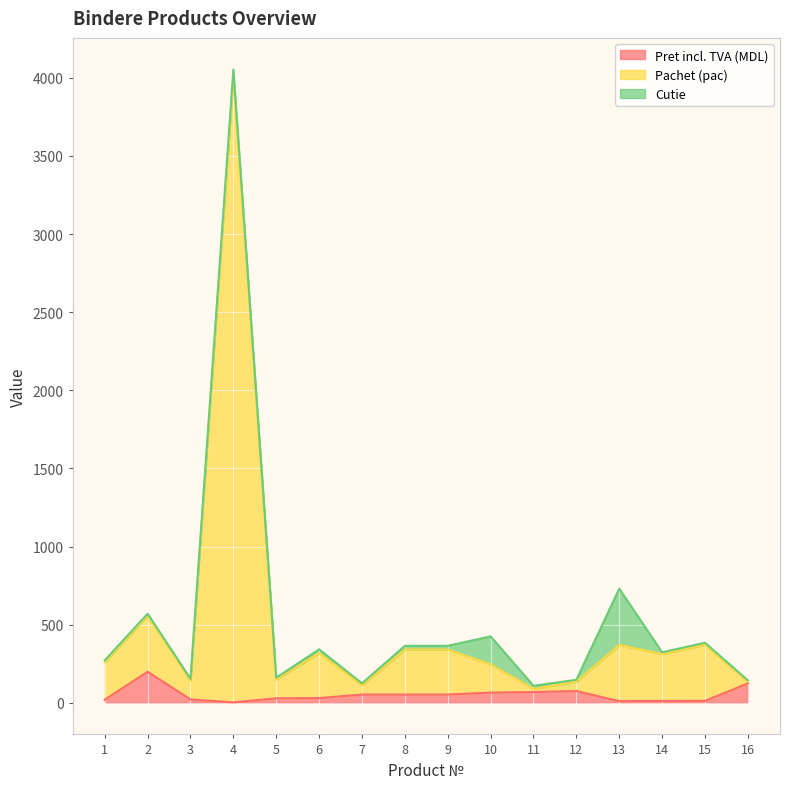

What is the highest value of the Pret incl. TVA (MDL) series?

198.0